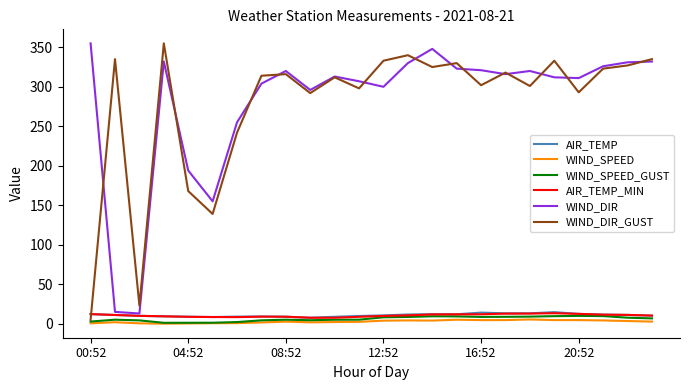

What is the greatest value displayed?

355.0